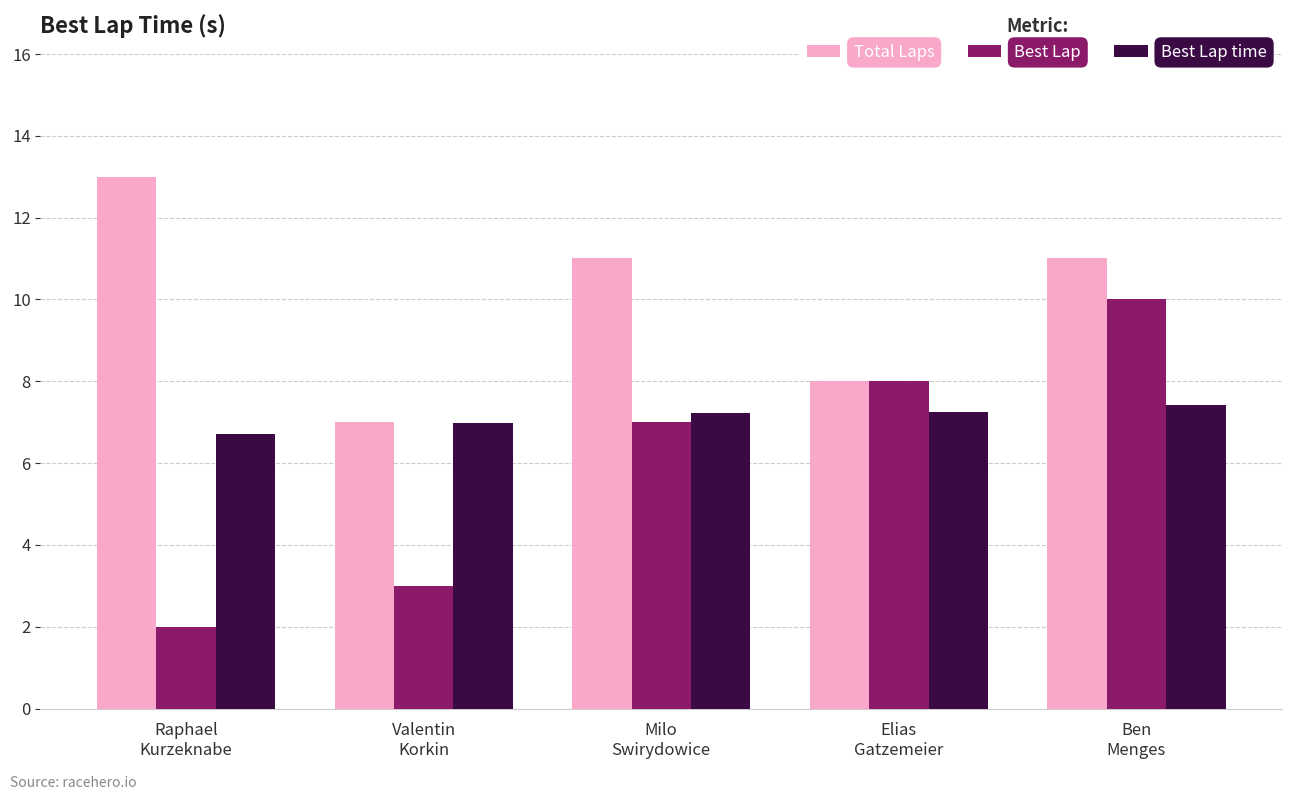

Count the number of data series in this chart.

3